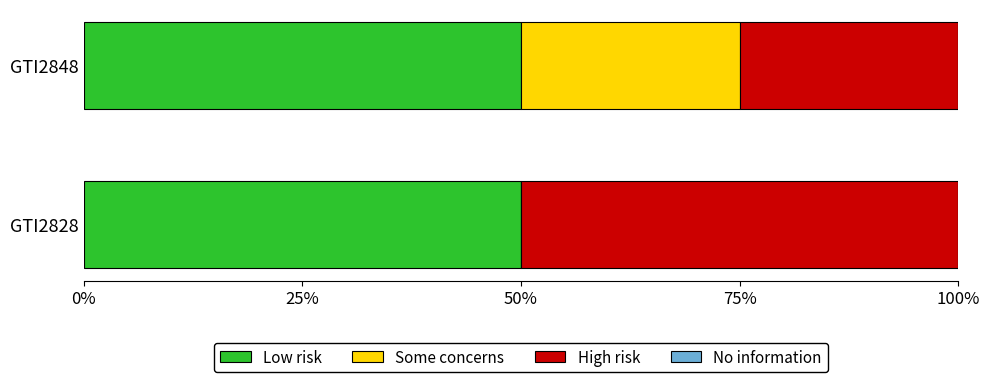

What is the sum of the Low risk values at GTI2848 and GTI2828?

100